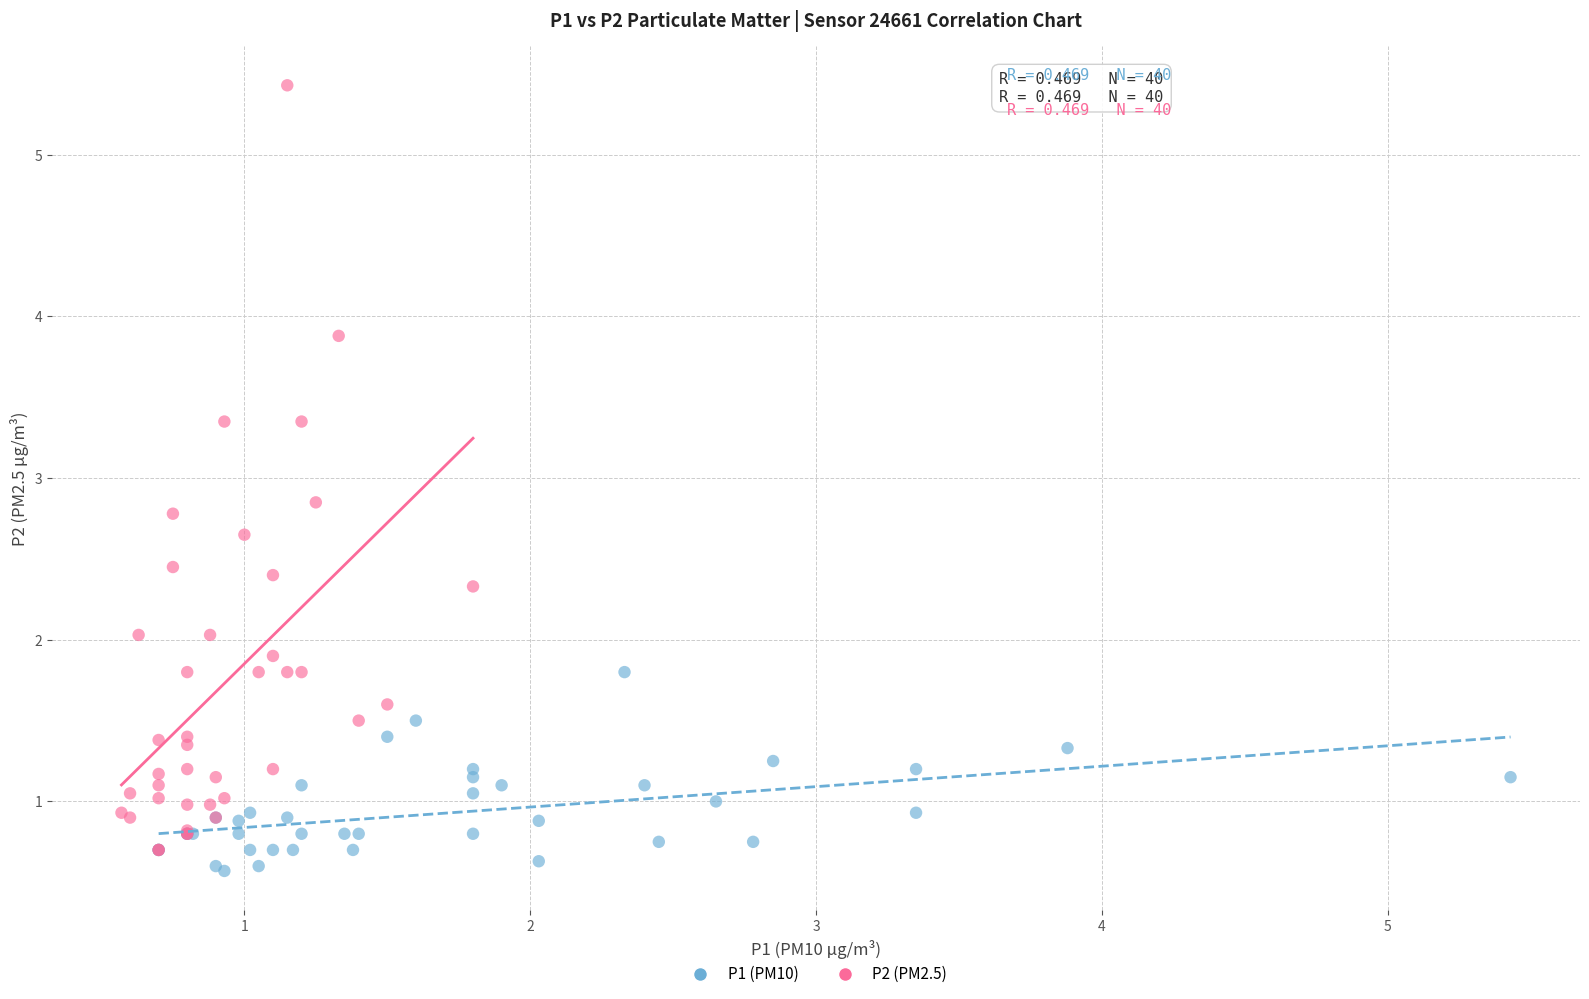

Which series reaches the maximum Y coordinate?

P2 (PM2.5)